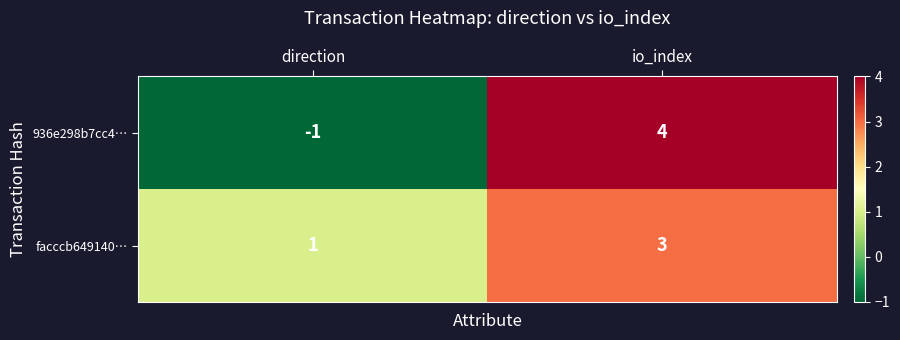

Rank the series by their maximum value, from lowest to highest.

facccb649140…, 936e298b7cc4…